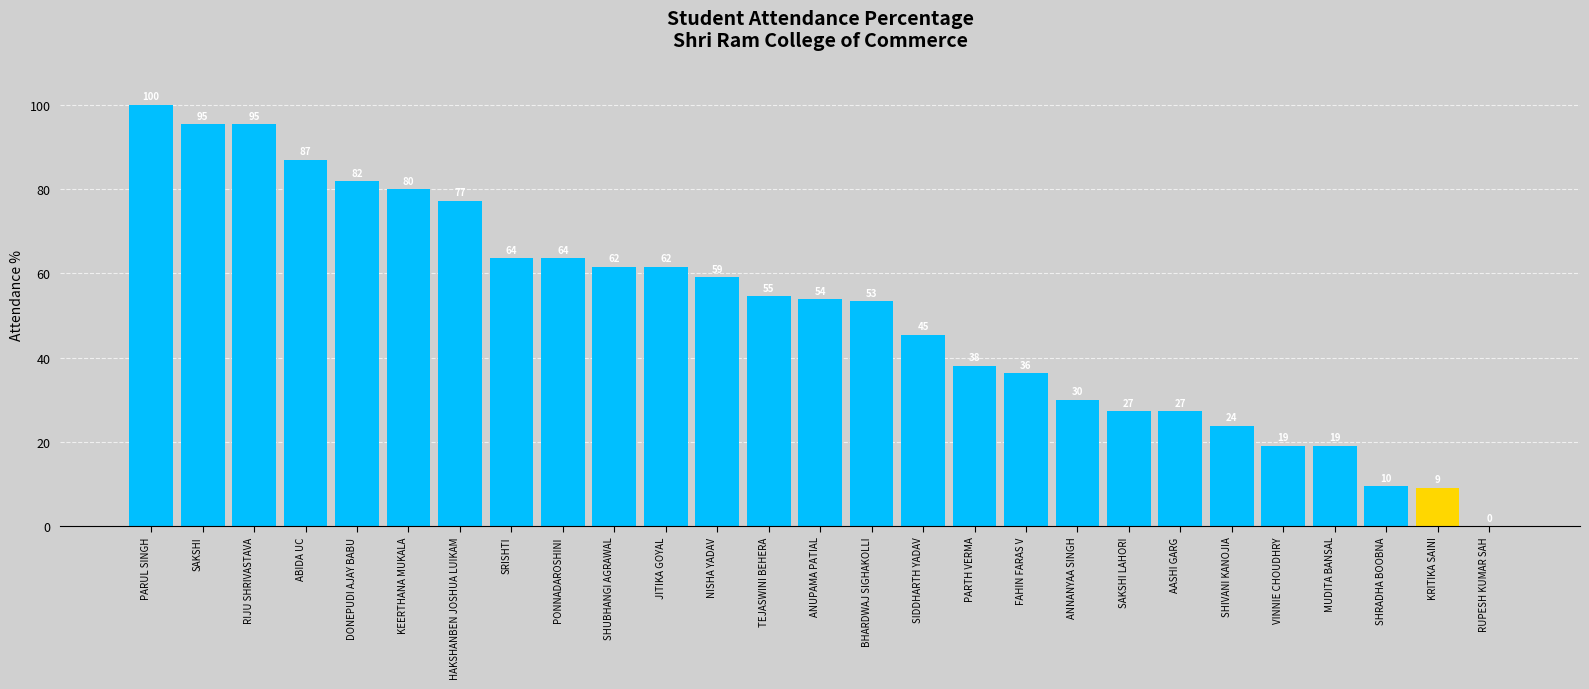

At which category does the chart reach its peak across all series?

PARUL SINGH